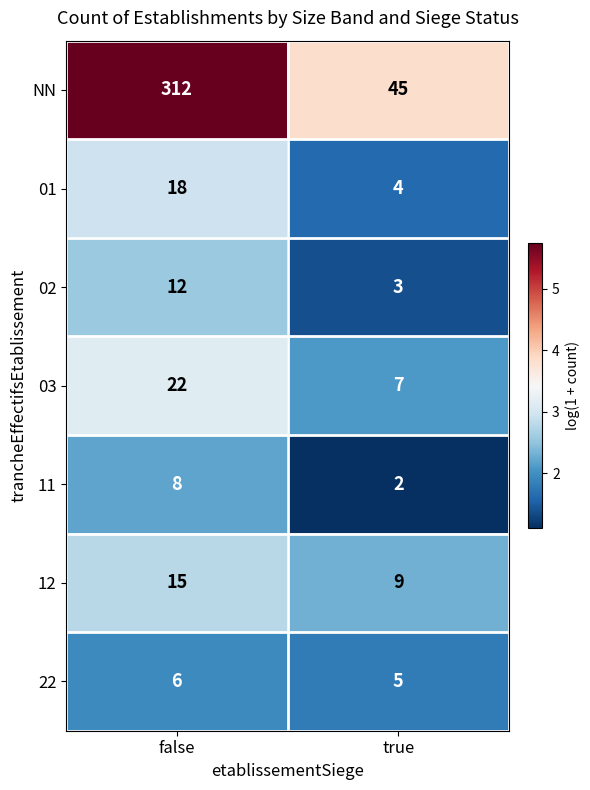

Is it true that 01 equals 18 at false?

True